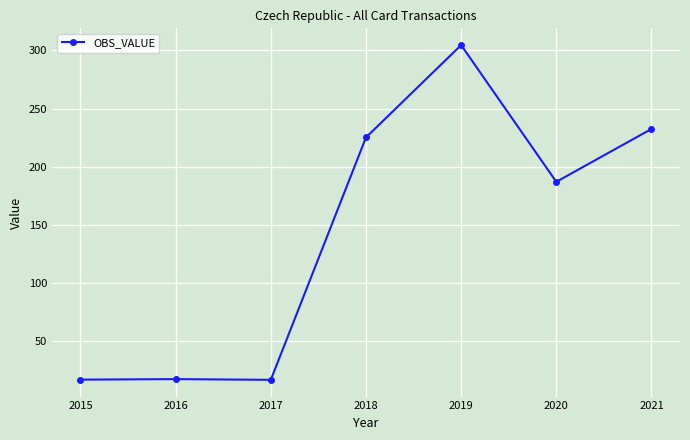

What is the value of the 1st point from the left?

16.8